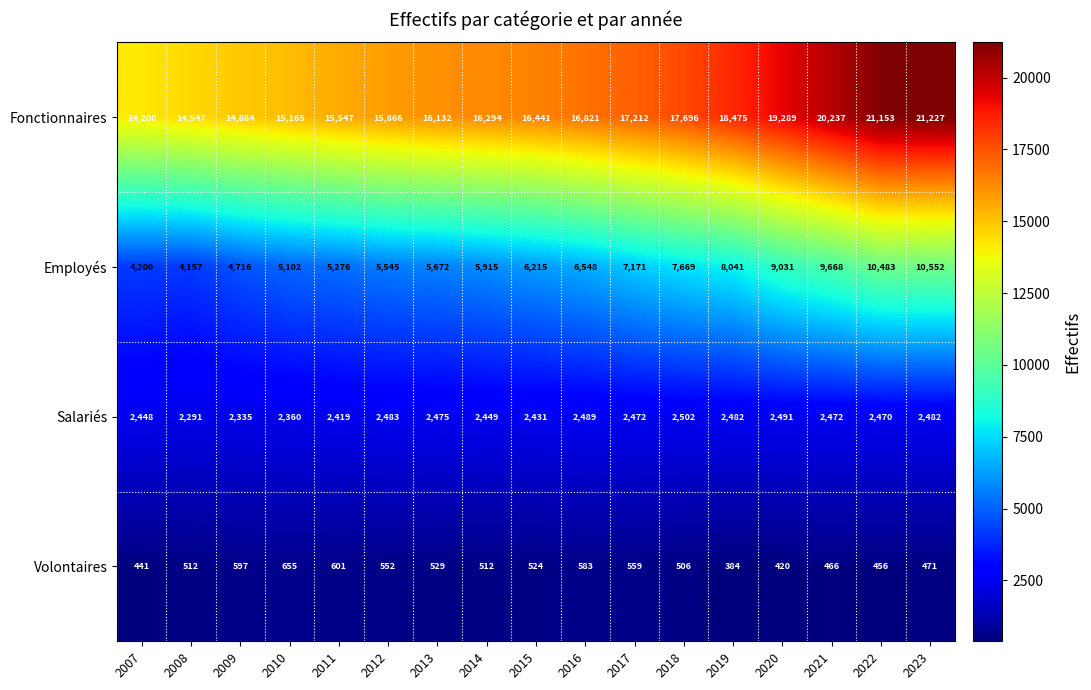

Is it true that Salariés equals 4083 at 2009?

False